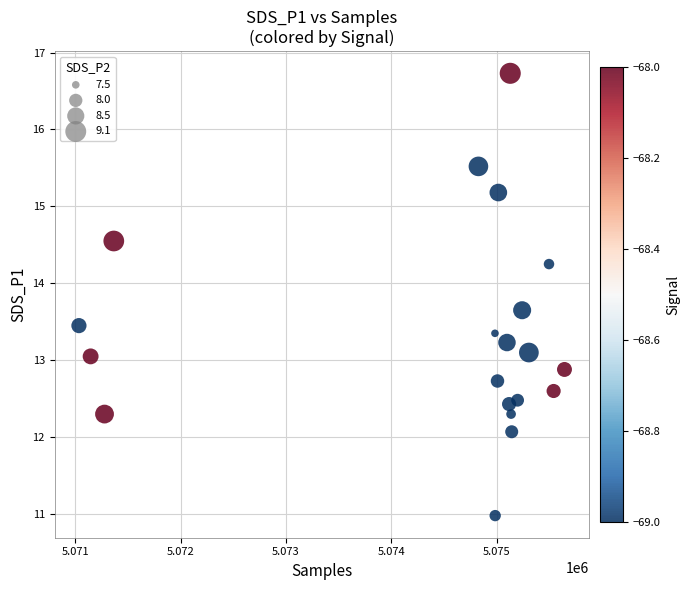

What is the range of X values (max minus min)?

4610.0